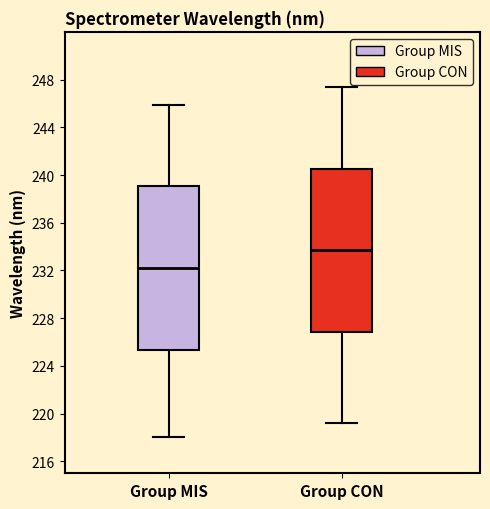

Where does the median line of the box for Group MIS sit on the y-axis? The values are not printed on the chart, so give them approximately, as read against the axis.

232.0